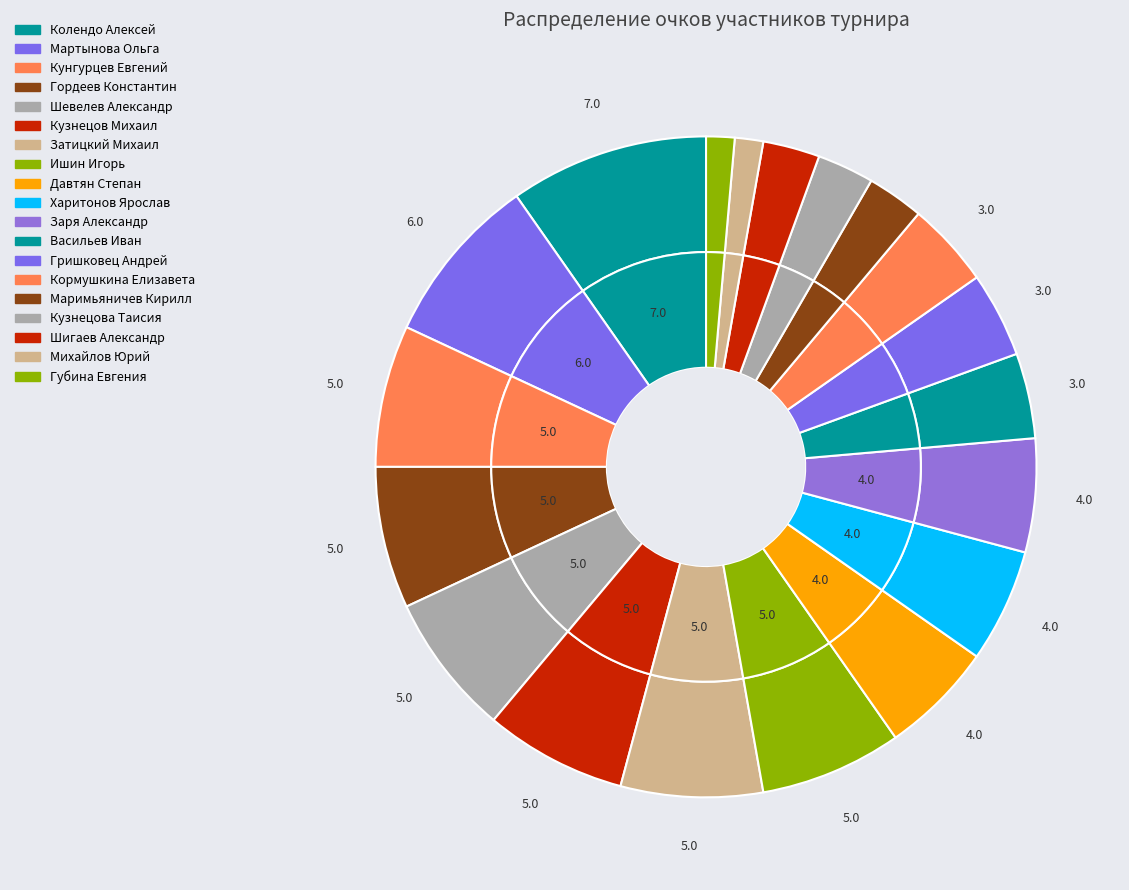

Approximately how many times larger is the value at Кормушкина Елизавета compared to Гордеев Константин?

0.6